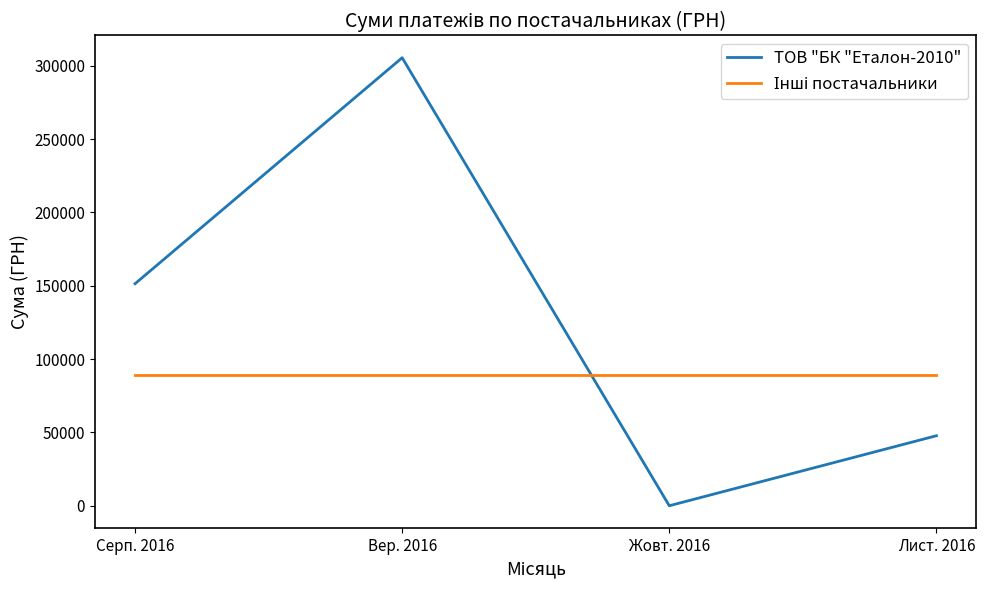

The value of ТОВ "БК "Еталон-2010" at Вер. 2016 is 305523.0. True or false?

True